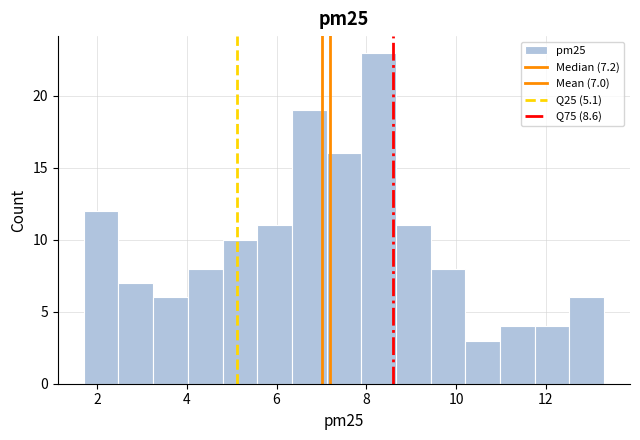

Around what value on the x-axis is the tallest bar? Give the approximate position of its centre, as read against the axis.

8.2